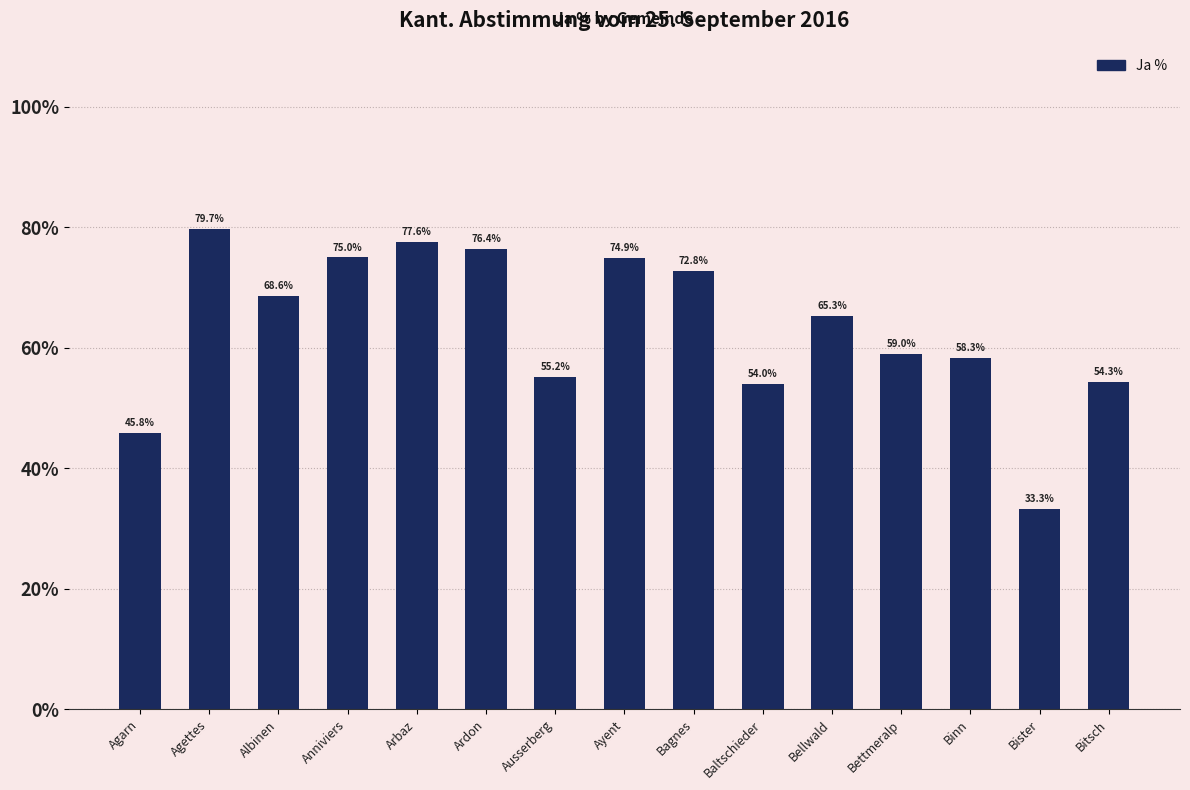

What is the average value?

63.3